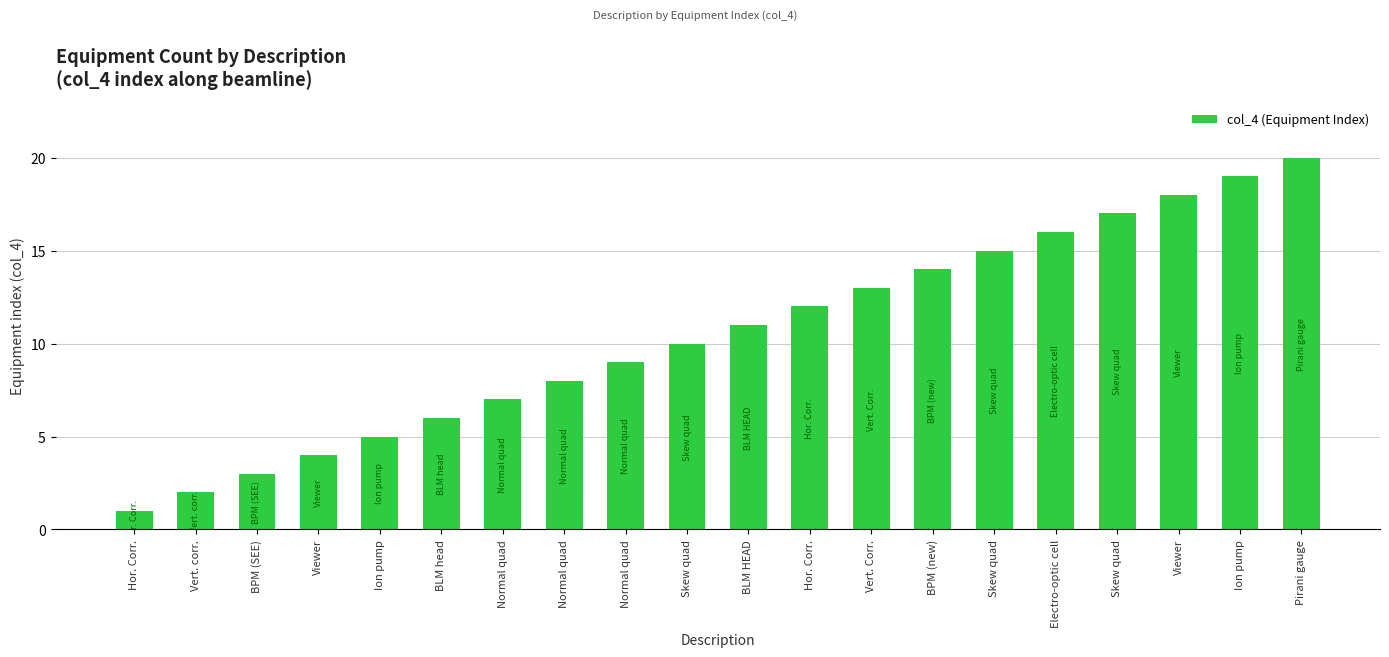

How many bars are there in total?

20